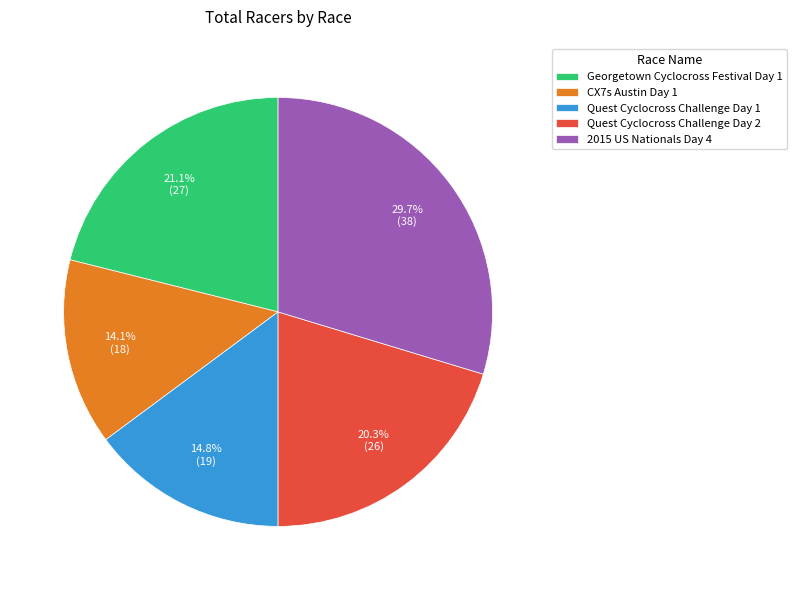

What is the smallest slice in the pie chart?

CX7s Austin Day 1